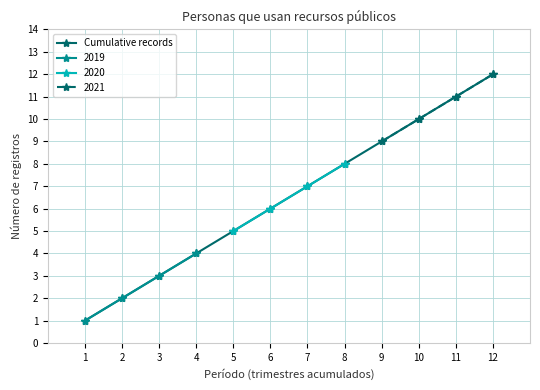

Which label corresponds to the smallest value in the chart?

1